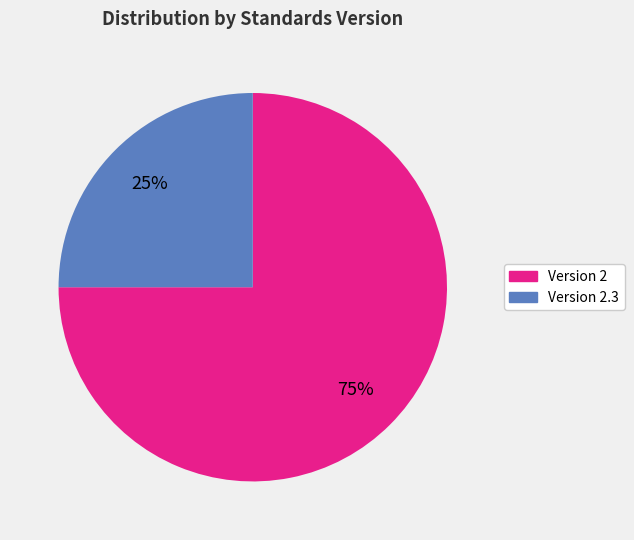

To the nearest percent, what is the difference between the largest and smallest slice percentages?

50%